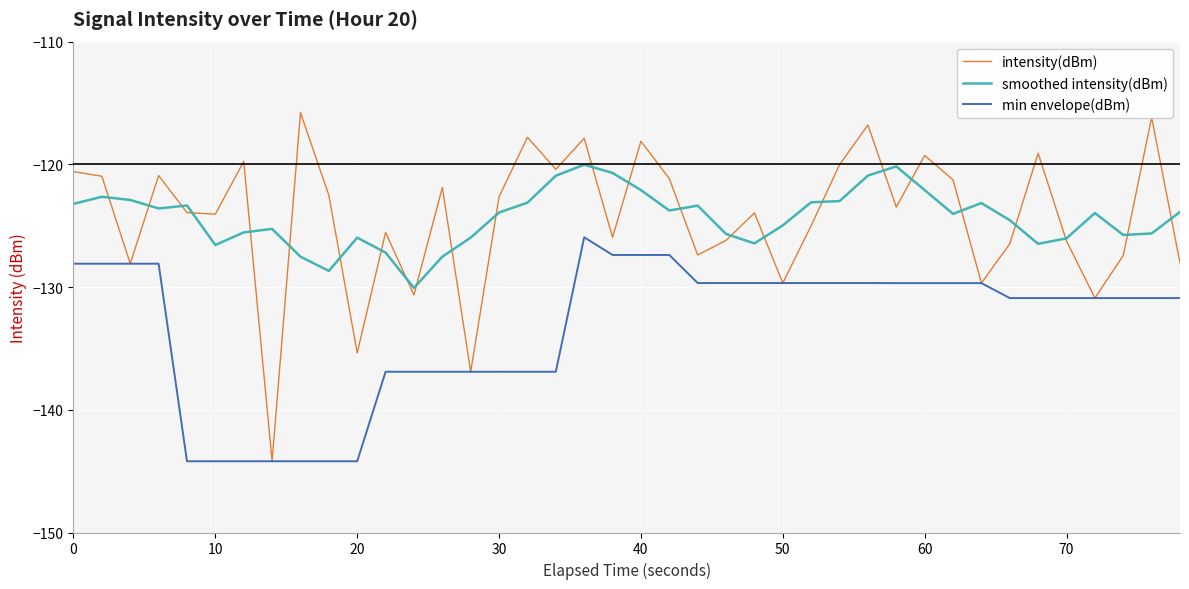

What is the difference between the maximum and second lowest values in the intensity(dBm) series?

21.1